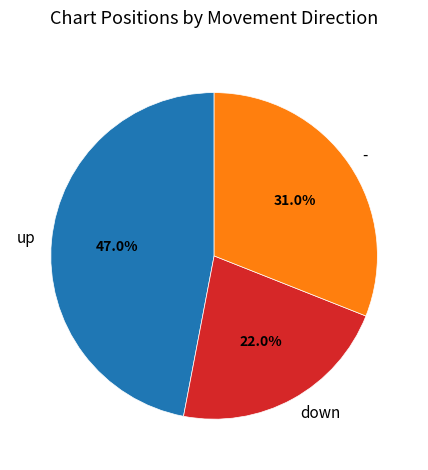

Which has a higher value, - or up?

up